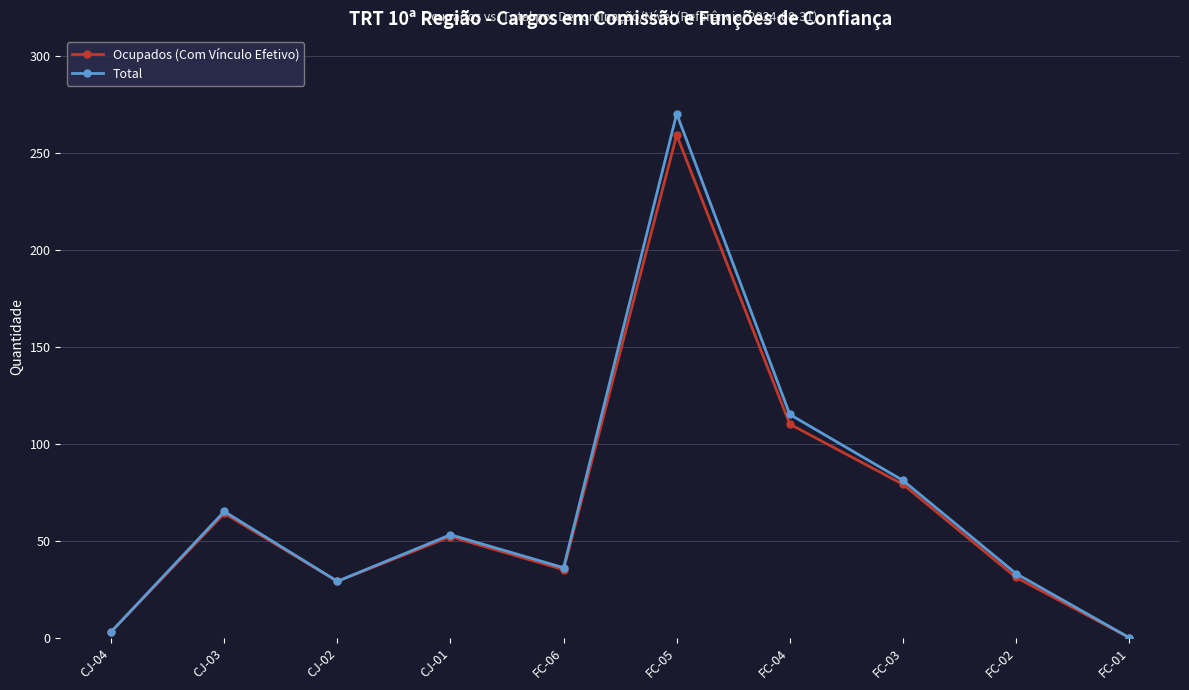

Where does the Total series first go above 53?

CJ-03